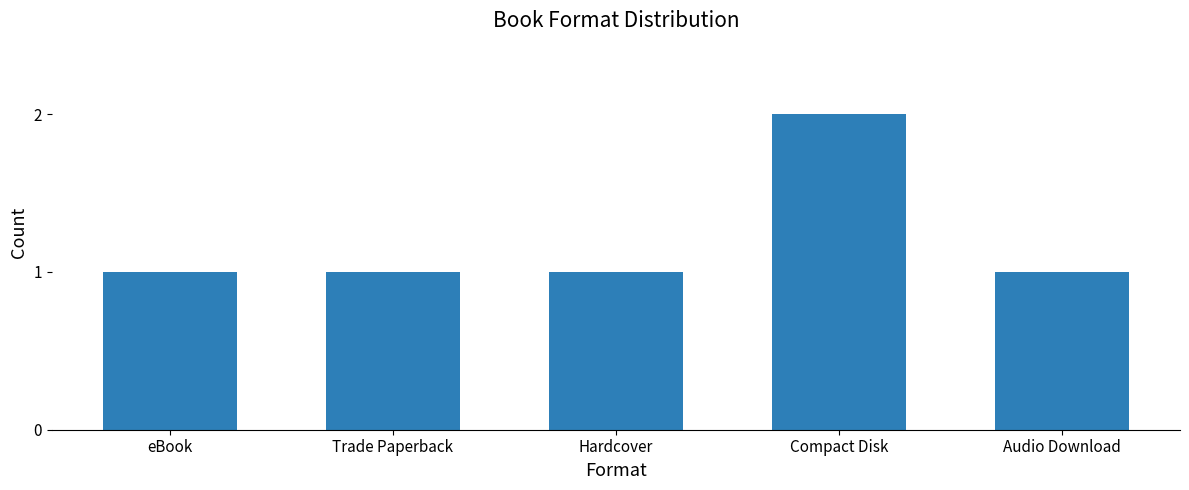

What is the label of the 3rd bar from the right?

Hardcover